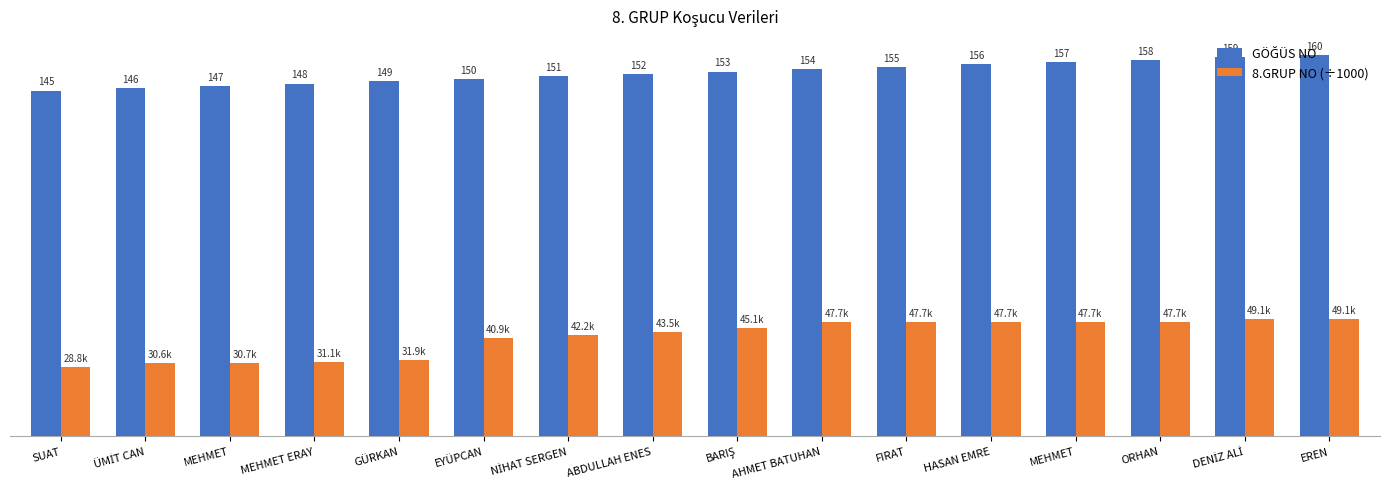

Are the bars grouped side by side (vs. stacked)?

Yes